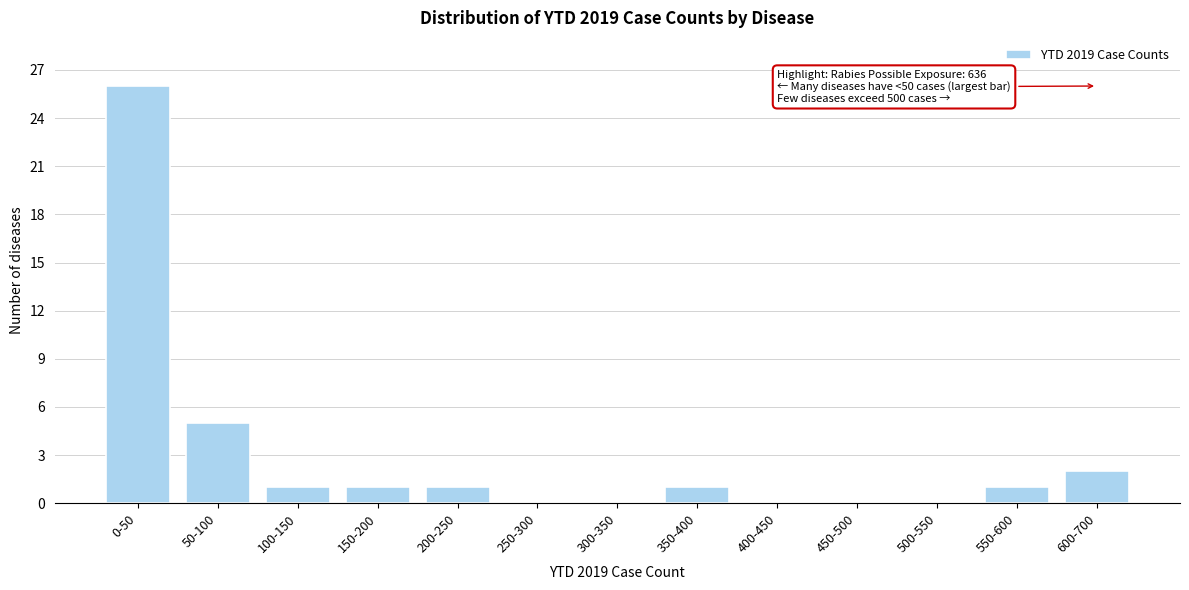

Reading left to right, transcribe all the data shown in this chart.

0-50=26	50-100=5	100-150=1	150-200=1	200-250=1	250-300=0	300-350=0	350-400=1	400-450=0	450-500=0	500-550=0	550-600=1	600-700=2